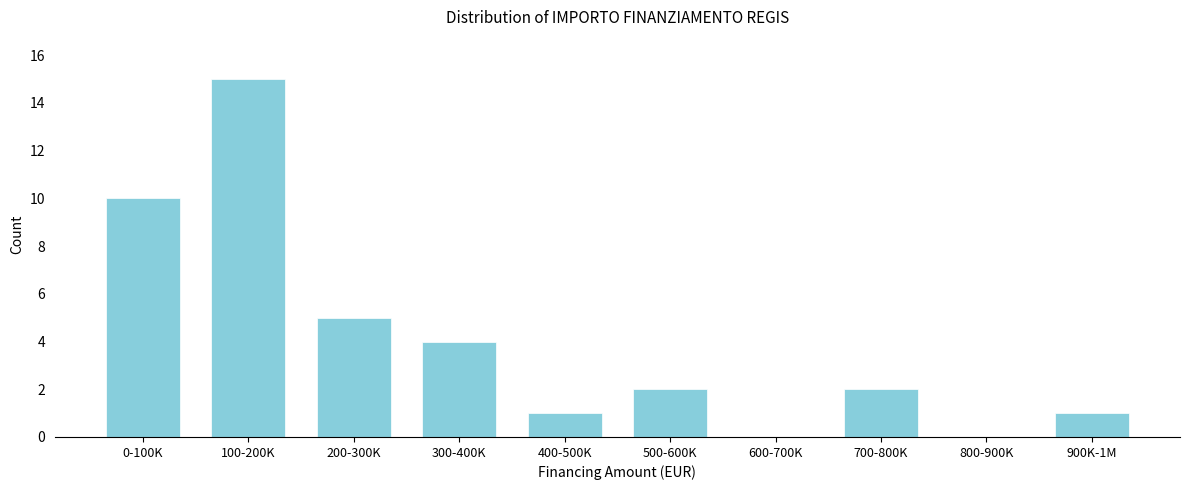

Reading right to left, transcribe all the data shown in this chart.

900K-1M=1	800-900K=0	700-800K=2	600-700K=0	500-600K=2	400-500K=1	300-400K=4	200-300K=5	100-200K=15	0-100K=10